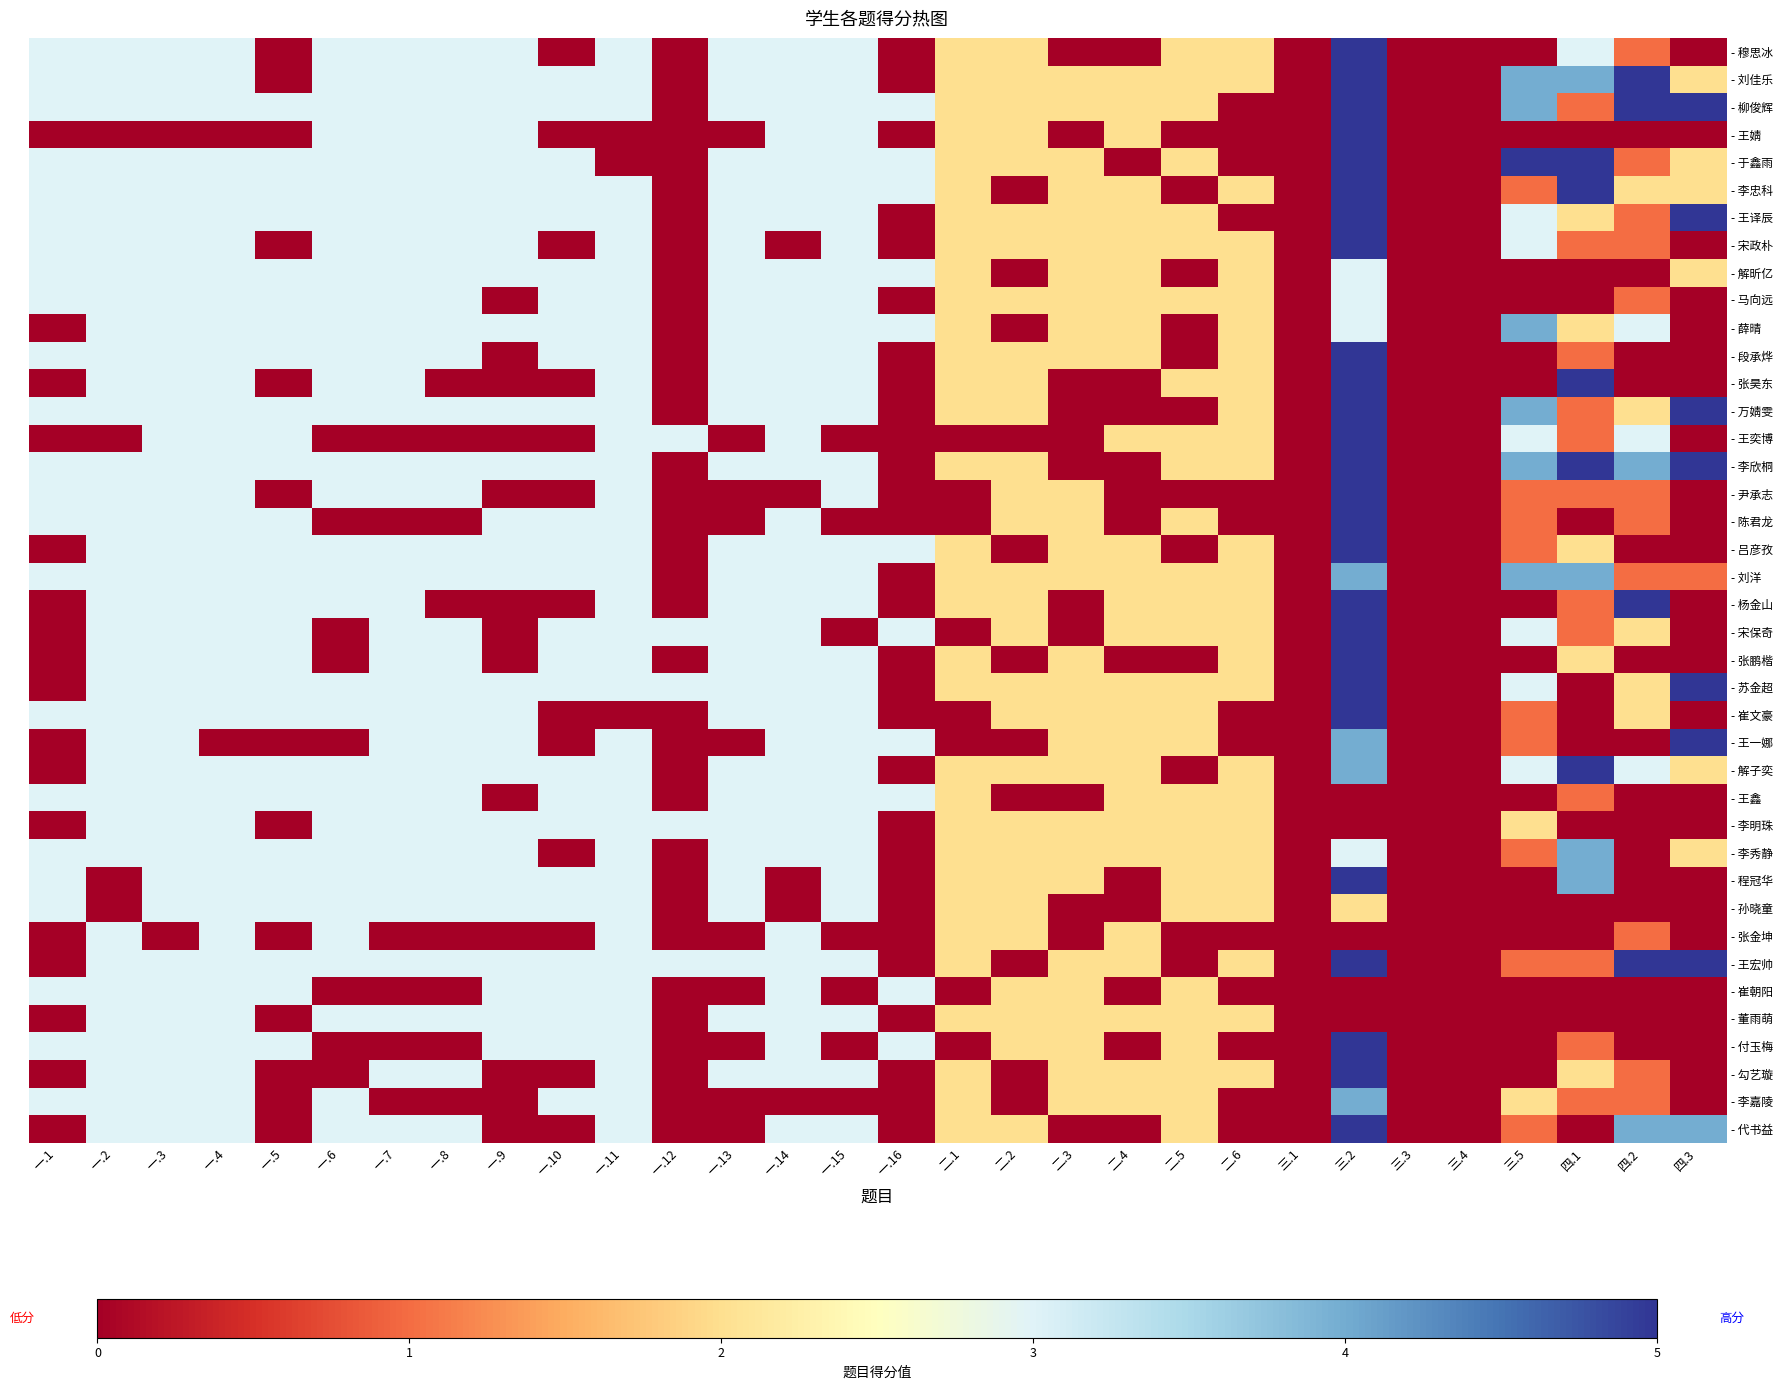

List the series in order of their peak value, lowest first.

- 解昕亿, - 马向远, - 王鑫, - 李明珠, - 孙晓童, - 张金坤, - 崔朝阳, - 董雨萌, - 薛晴, - 刘洋, - 李秀静, - 李嘉陵, - 穆思冰, - 刘佳乐, - 柳俊辉, - 王婧, - 于鑫雨, - 李忠科, - 王译辰, - 宋政朴, - 段承烨, - 张昊东, - 万婧雯, - 王奕博, - 李欣桐, - 尹承志, - 陈君龙, - 吕彦孜, - 杨金山, - 宋保奇, - 张鹏楷, - 苏金超, - 崔文豪, - 王一娜, - 解子奕, - 程冠华, - 王宏帅, - 付玉梅, - 勾艺璇, - 代书益